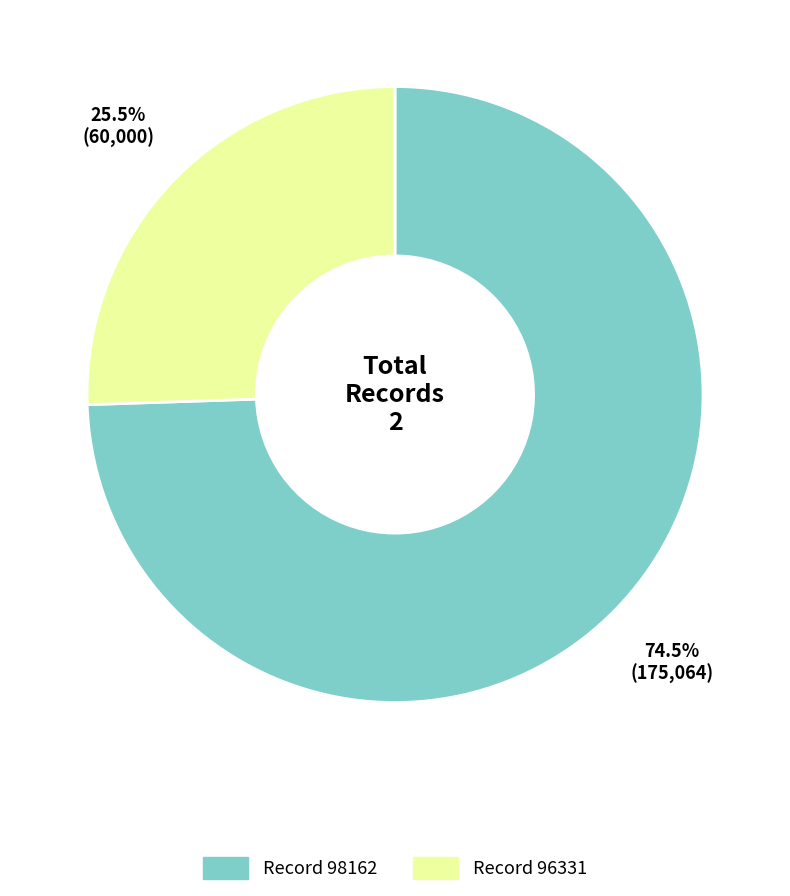

Is there a majority slice in this chart?

Yes